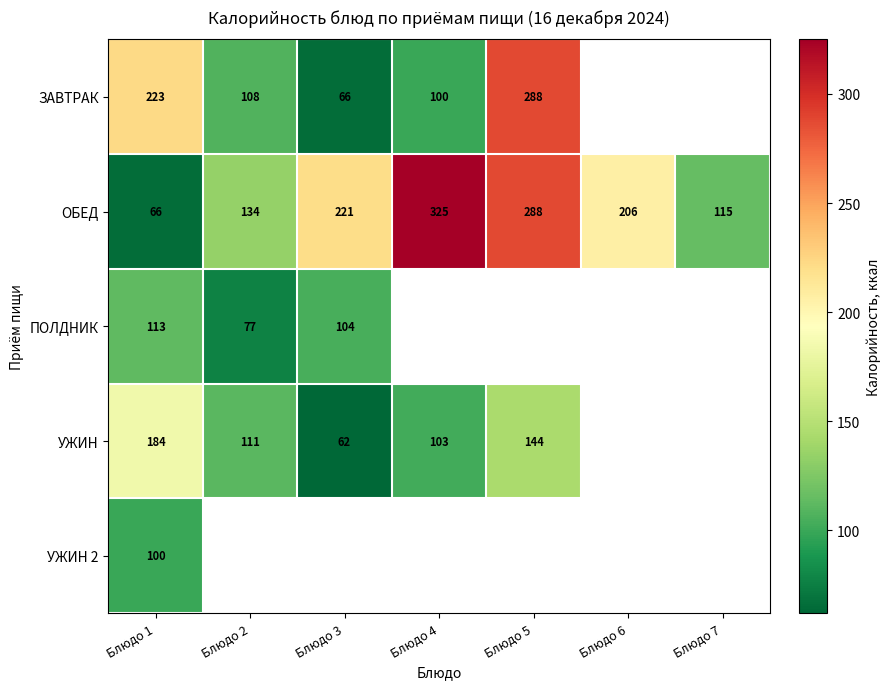

Rank the categories by ОБЕД value from lowest to highest.

Блюдо 1, Блюдо 7, Блюдо 2, Блюдо 6, Блюдо 3, Блюдо 5, Блюдо 4